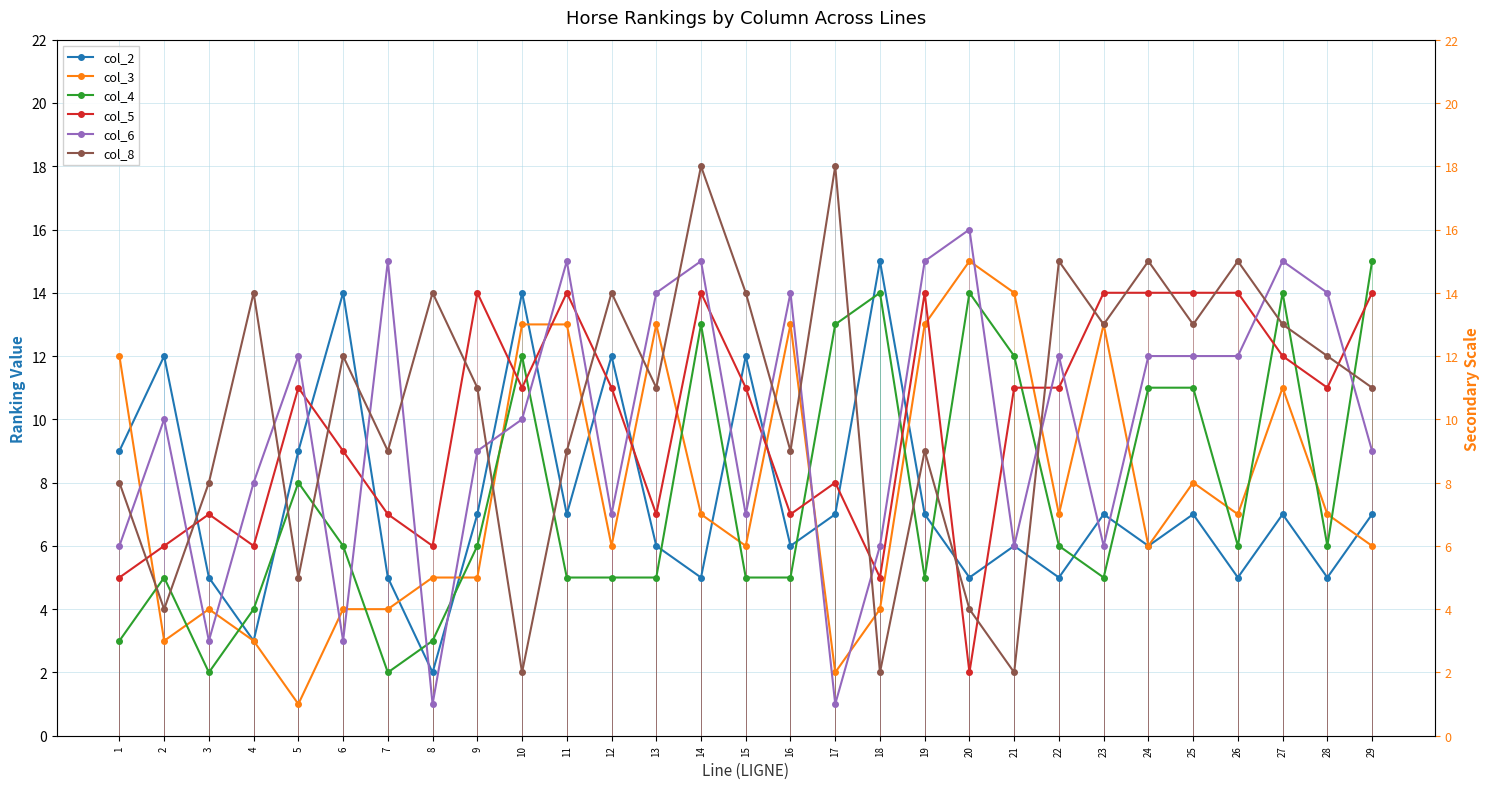

True or false: col_5 and col_4 cross at least once.

True